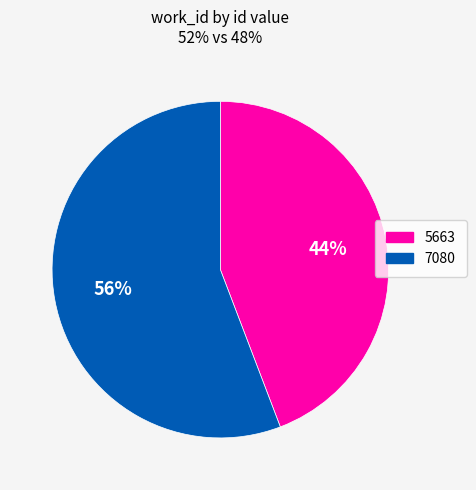

Rank the categories by value from lowest to highest.

5663, 7080